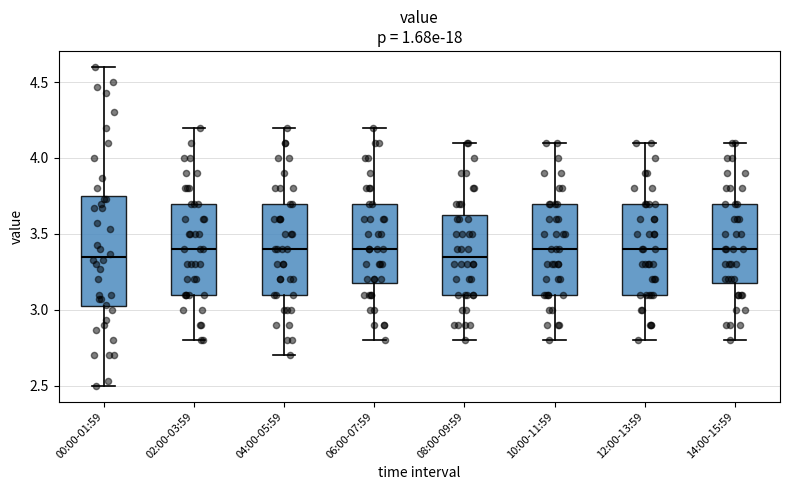

Reading left to right, transcribe this box plot: for each box, give where its median line is, the range the box spans, and where its two whiskers end, as read against the y-axis. The values are not printed on the chart, so give them approximately, as read against the axis.

00:00-01:59: median 3.35, box 3.00 to 3.75, whiskers 2.50 to 4.60
02:00-03:59: median 3.40, box 3.10 to 3.70, whiskers 2.80 to 4.20
04:00-05:59: median 3.40, box 3.10 to 3.70, whiskers 2.70 to 4.20
06:00-07:59: median 3.40, box 3.20 to 3.70, whiskers 2.80 to 4.20
08:00-09:59: median 3.35, box 3.10 to 3.65, whiskers 2.80 to 4.10
10:00-11:59: median 3.40, box 3.10 to 3.70, whiskers 2.80 to 4.10
12:00-13:59: median 3.40, box 3.10 to 3.70, whiskers 2.80 to 4.10
14:00-15:59: median 3.40, box 3.20 to 3.70, whiskers 2.80 to 4.10